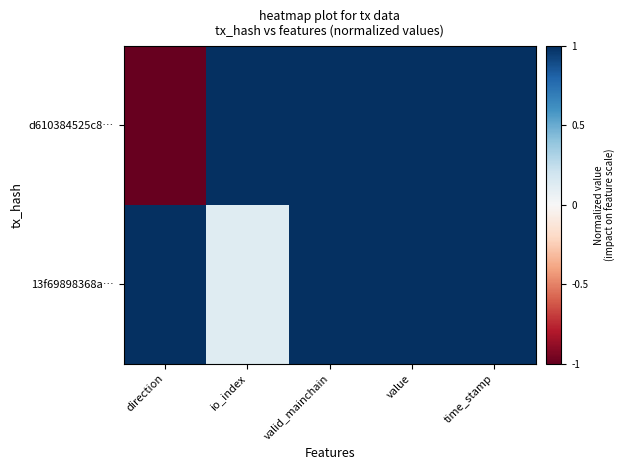

Count the number of categories in the chart.

5